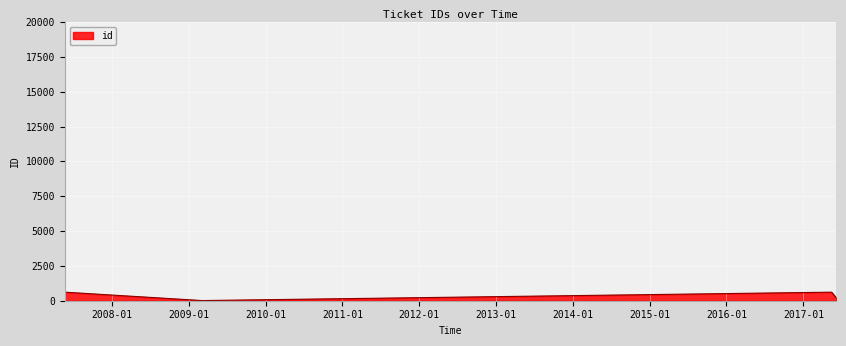

How many interior local valleys (lower than both neighbors) does the data have?

1